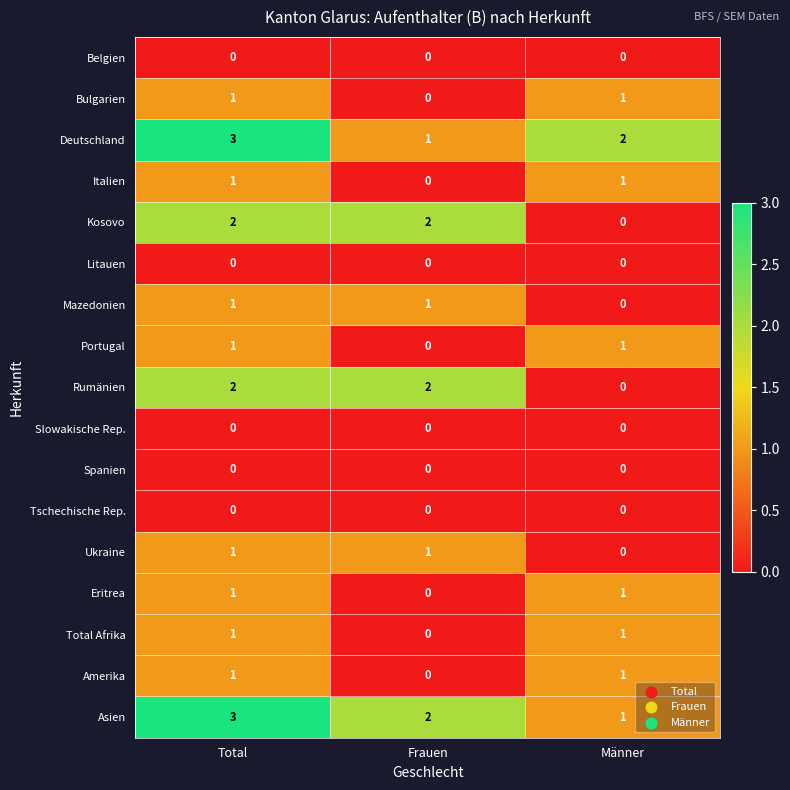

Where is Asien nearest to the value 2?

Frauen